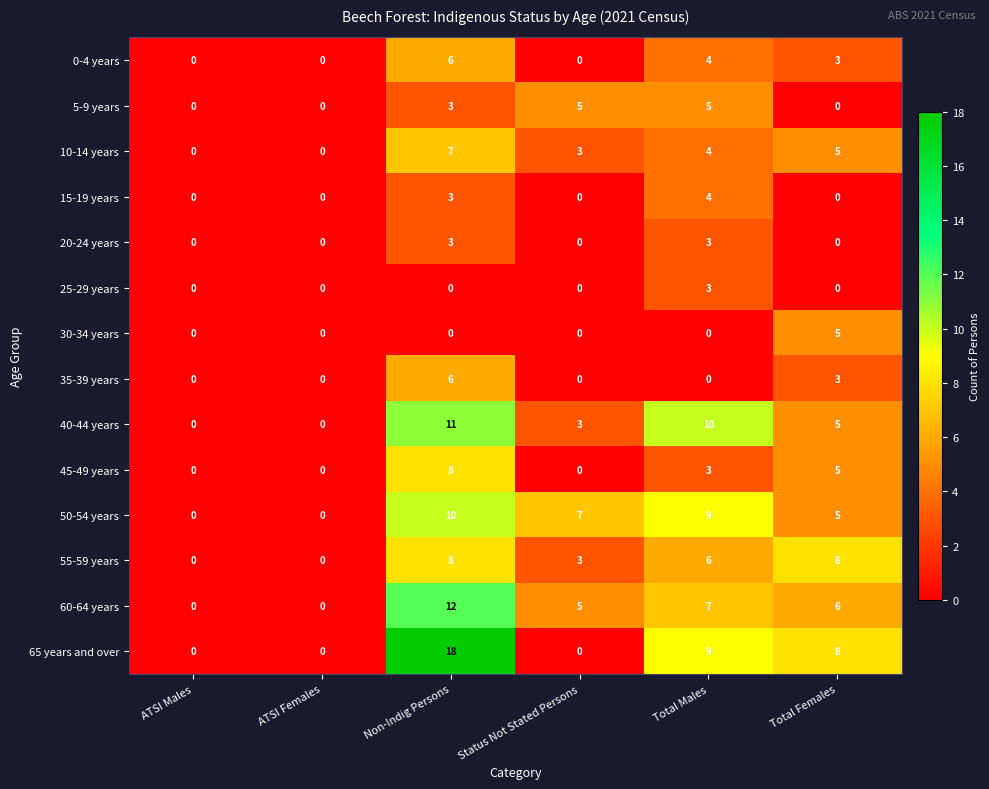

The 35-39 years series shows 4 at ATSI Females. True or false?

False